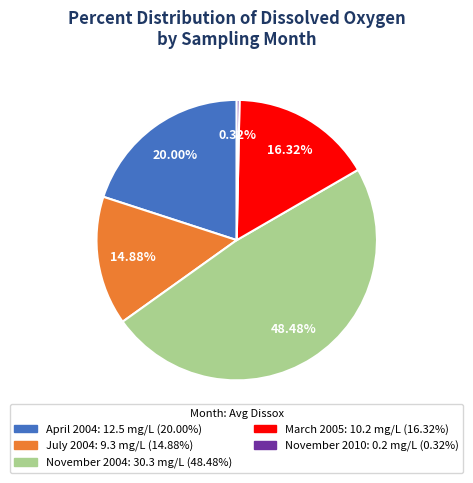

To the nearest percent, what is the average slice percentage?

20%